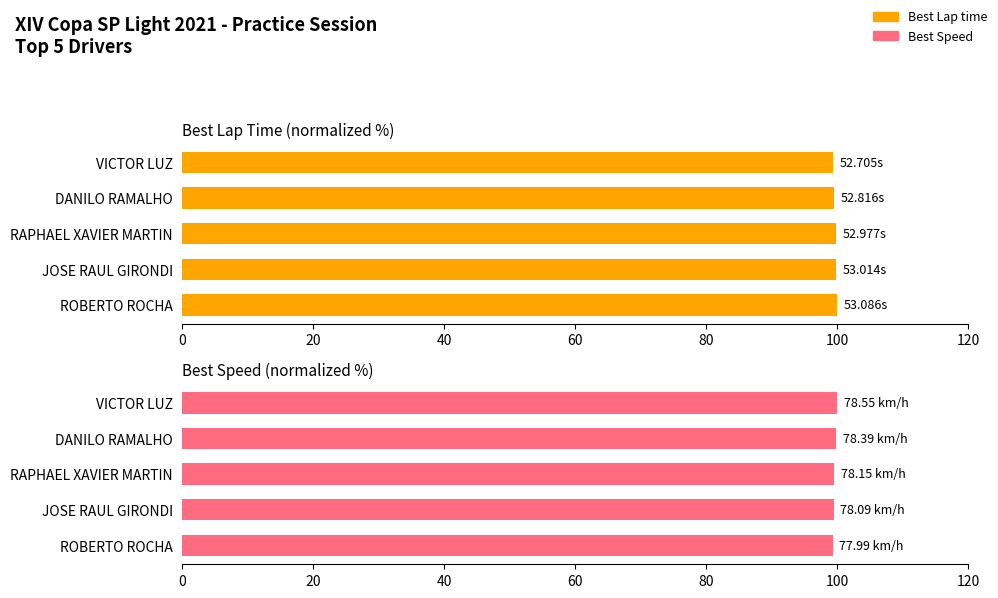

Are the bars grouped side by side (vs. stacked)?

Yes